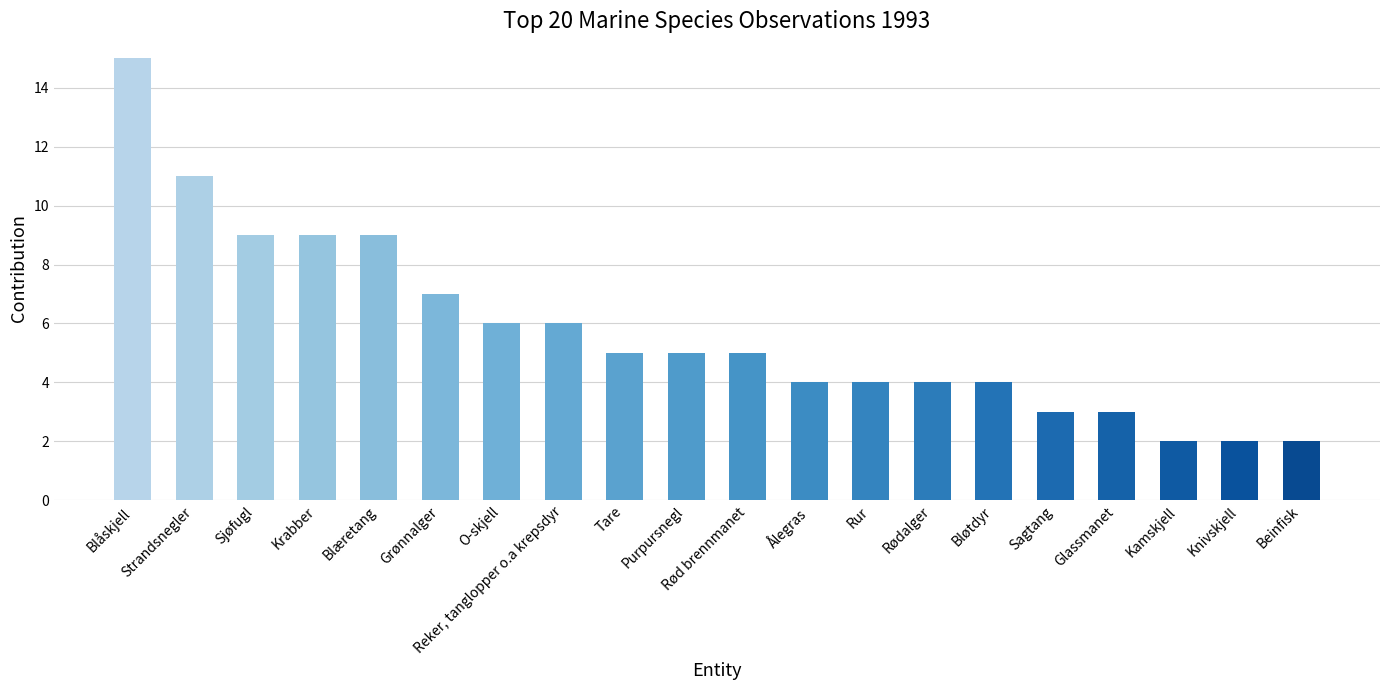

What position from the right is Blåskjell?

20